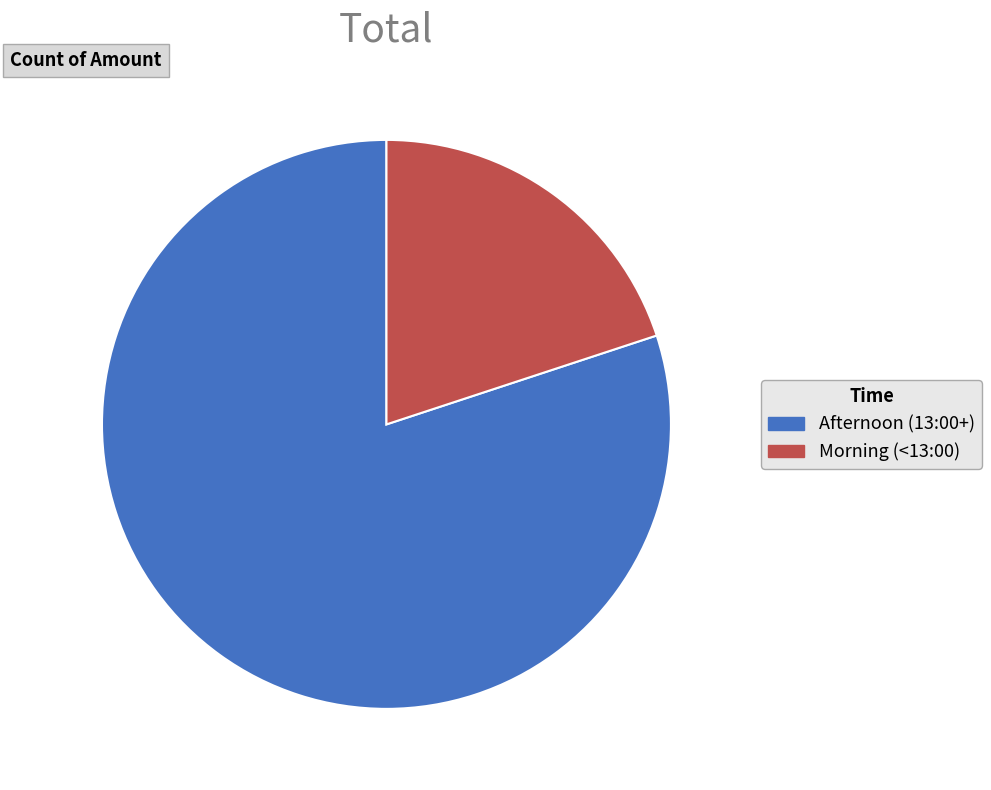

Is there any slice that represents more than half of the pie?

Yes